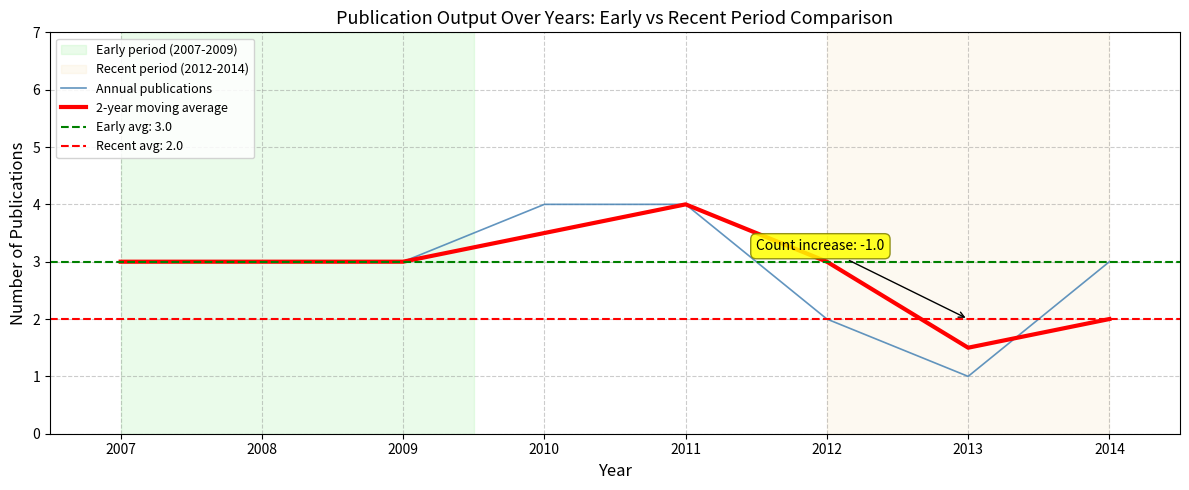

The value of 2-year moving average at 2012 is 3.0. True or false?

True